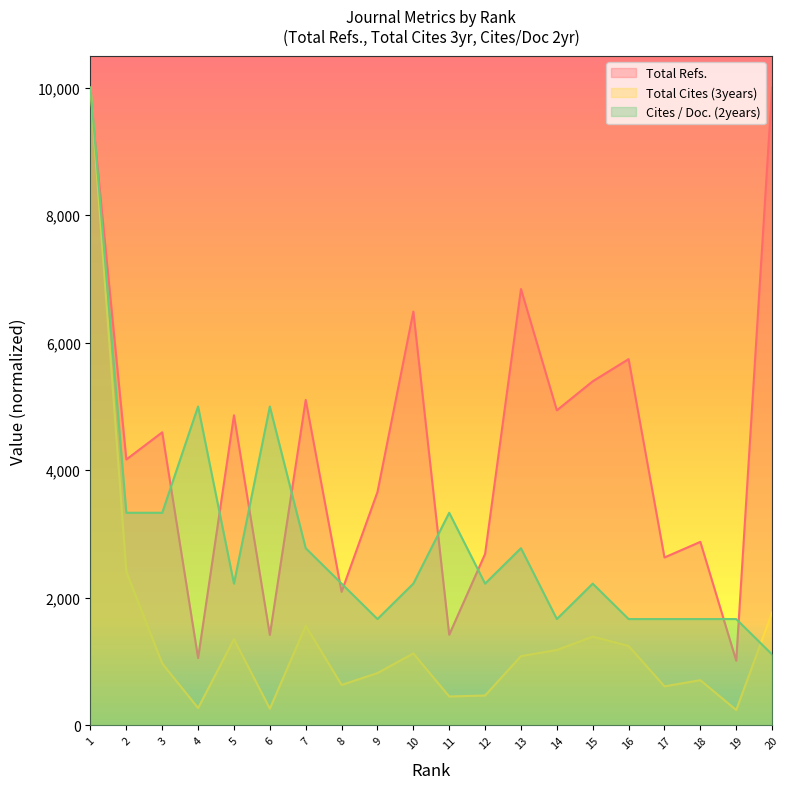

How many lines are shown in the chart?

3